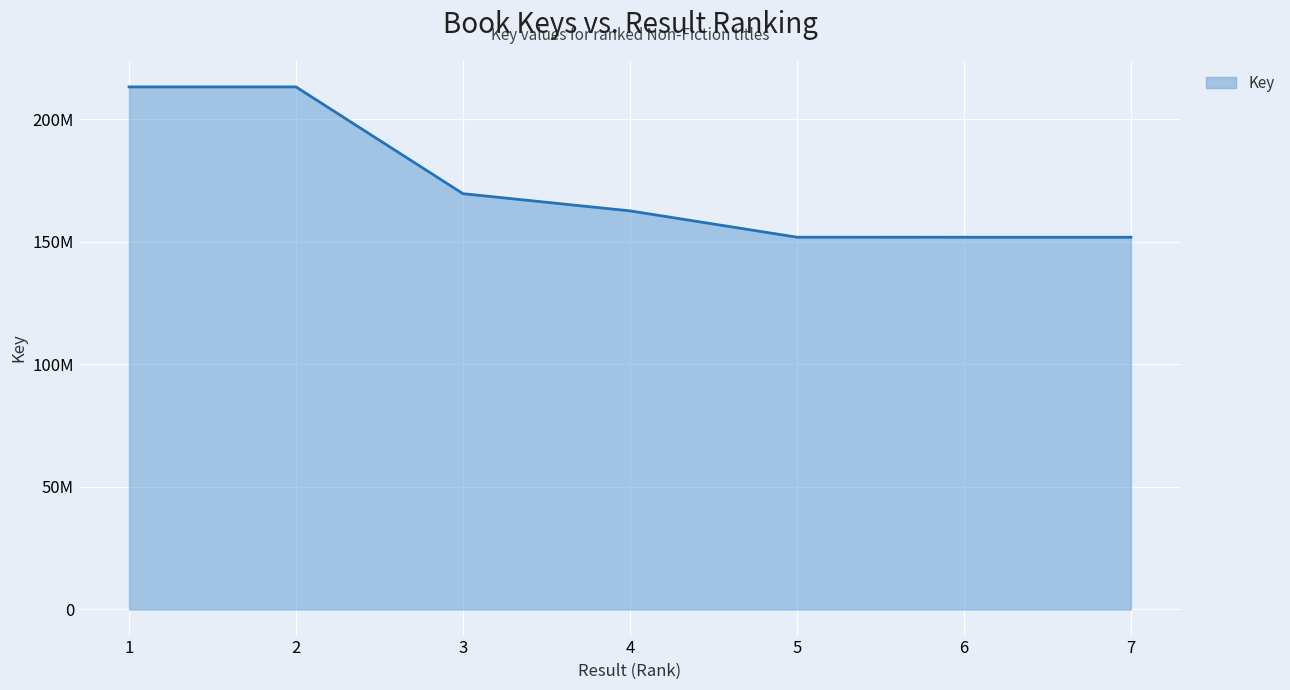

Where is the first local maximum?

2